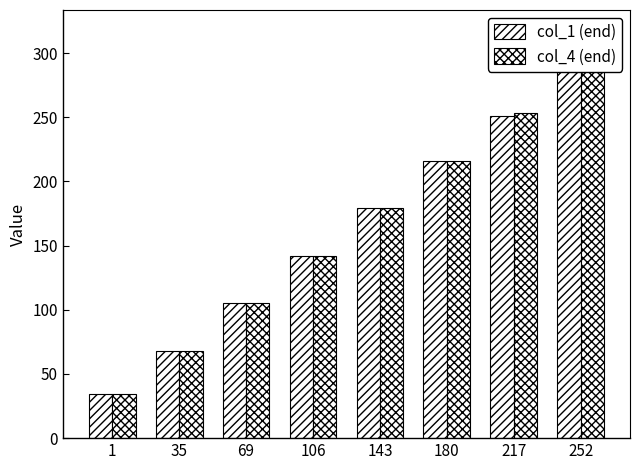

Which category has the highest value across all series?

252